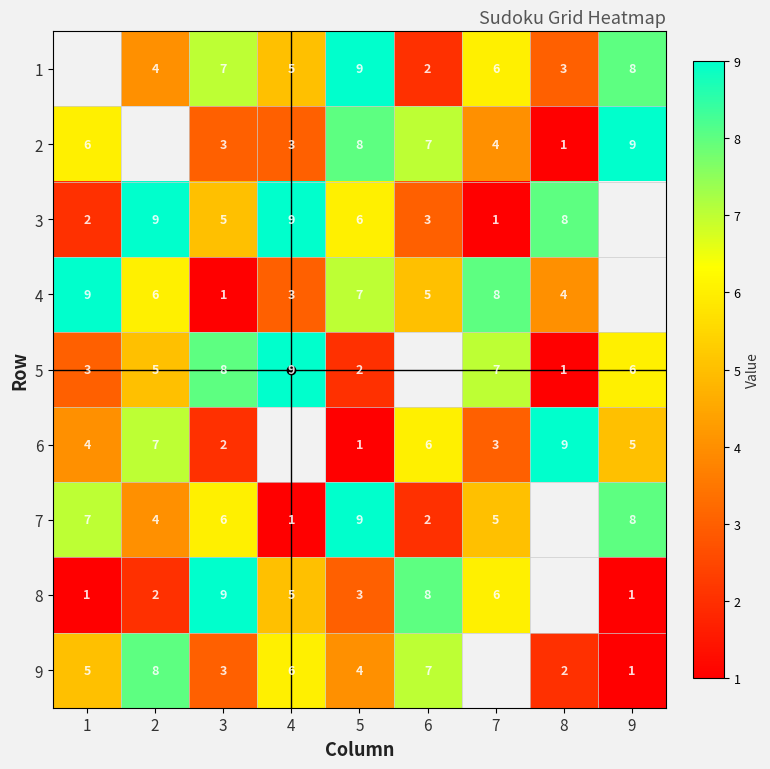

True or false: 2 has a value of 2 at 7.

False